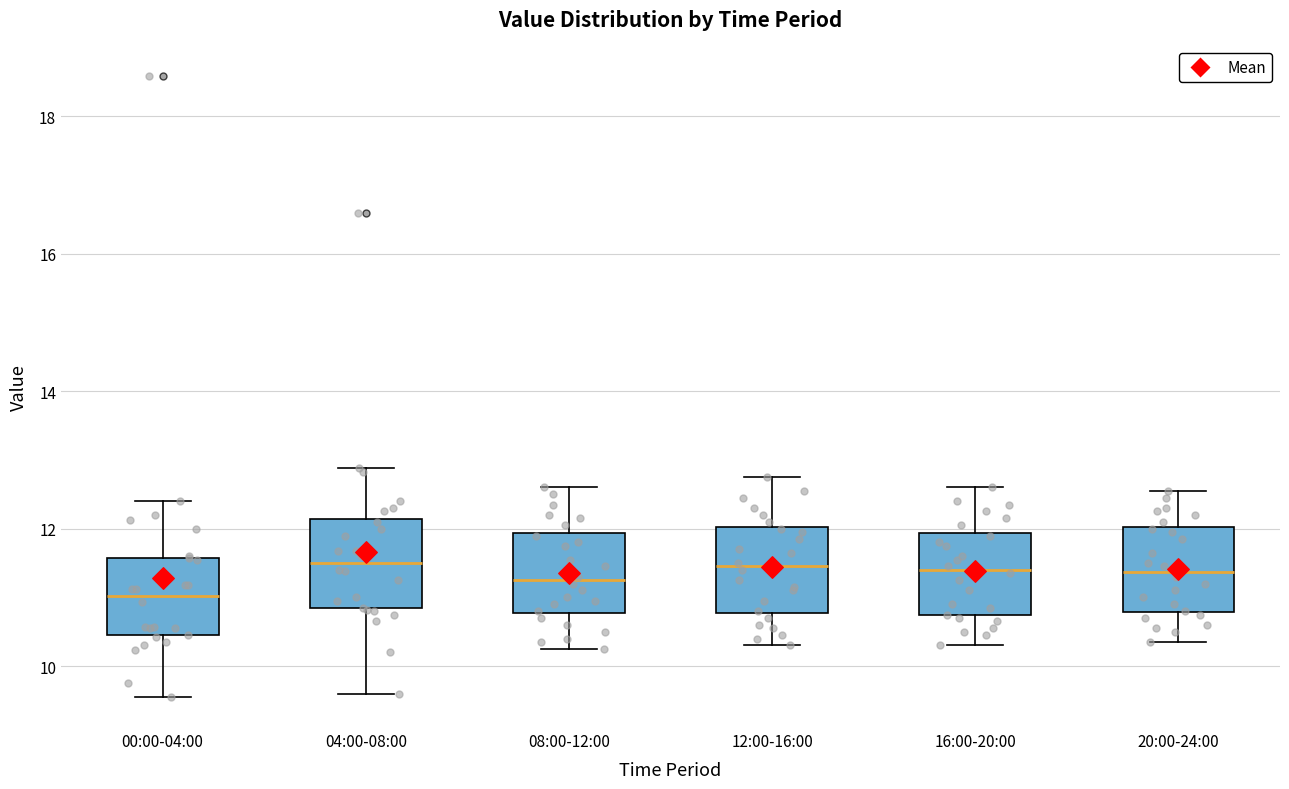

Where does the upper whisker of the box for 08:00-12:00 end on the y-axis? The values are not printed on the chart, so give them approximately, as read against the axis.

12.6